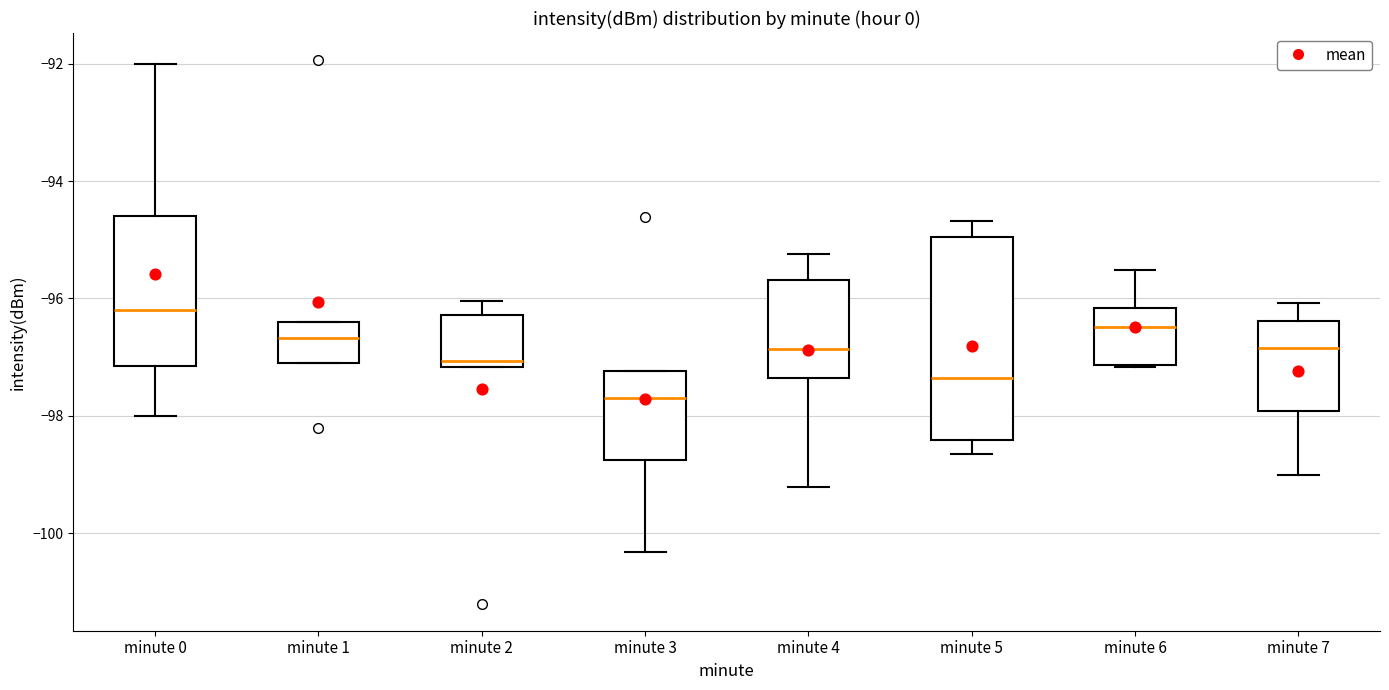

Which box's median line is the highest?

minute 0